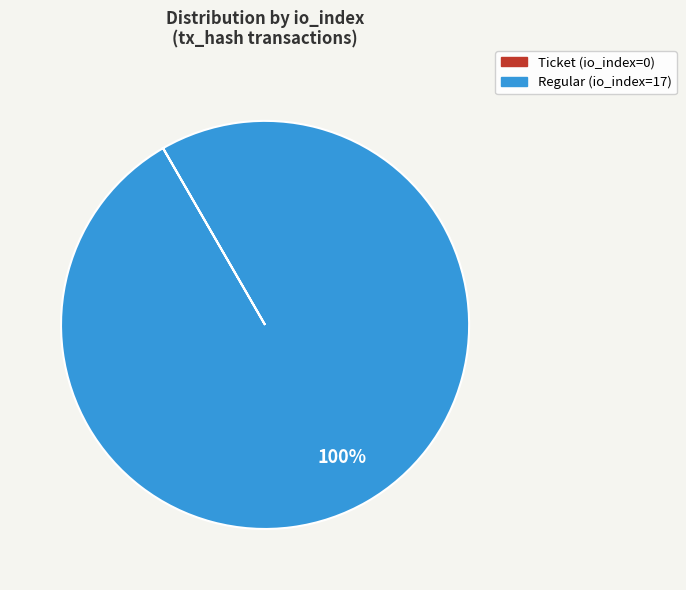

Which category accounts for the majority?

Regular (io_index=17)